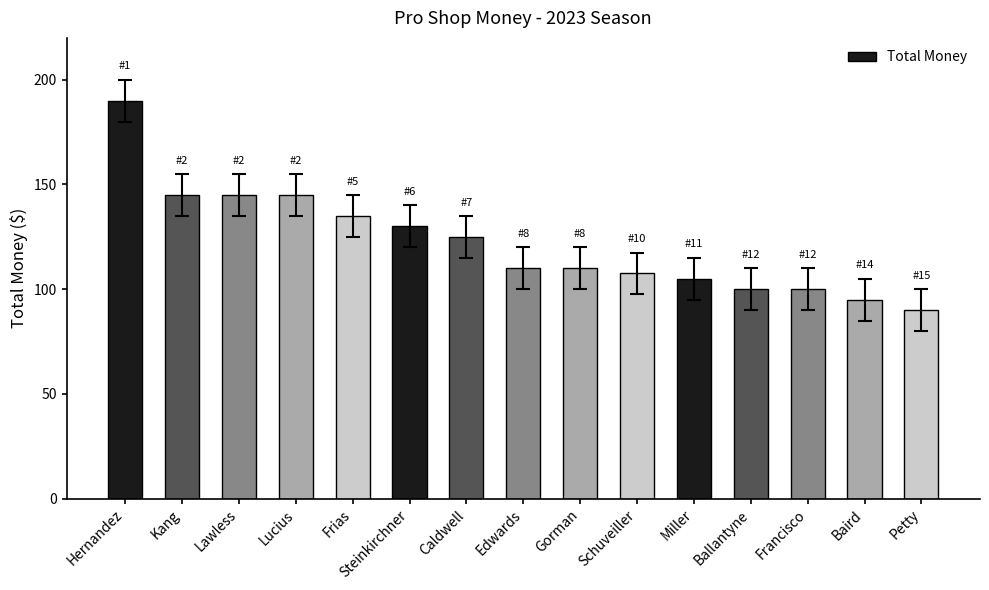

Where does the data first go above 110?

Hernandez